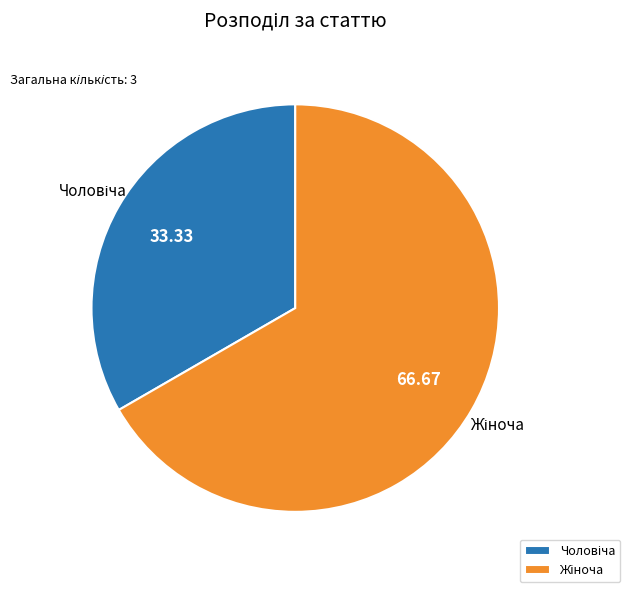

Is there any slice that represents more than half of the pie?

Yes